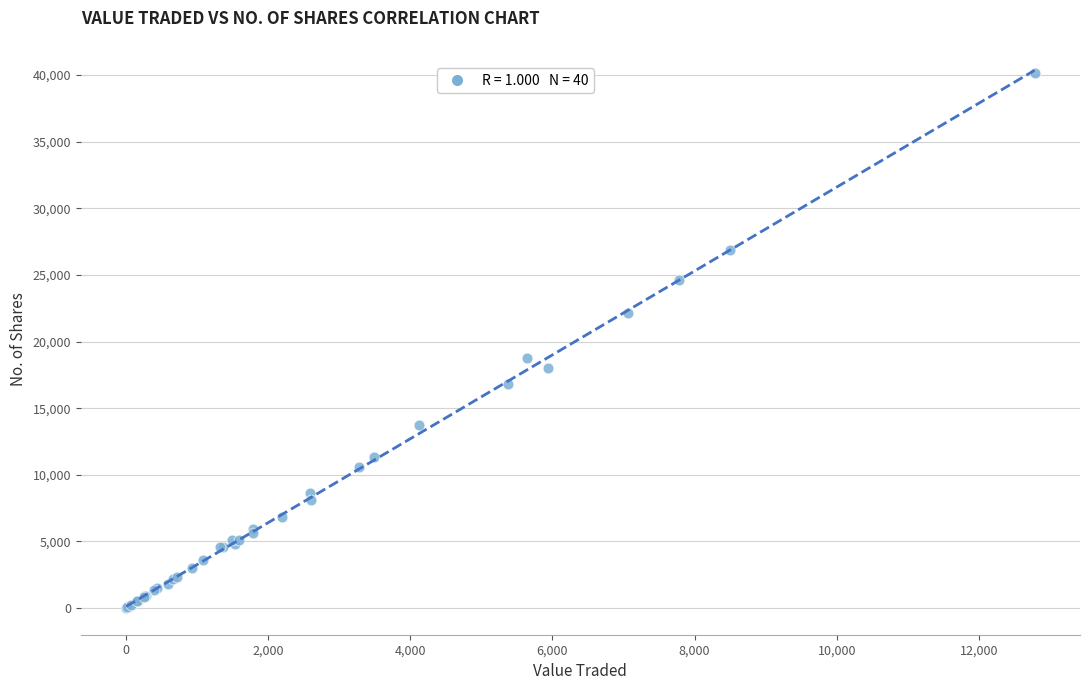

What Y value in the scatter plot is closest to 20069?

18800